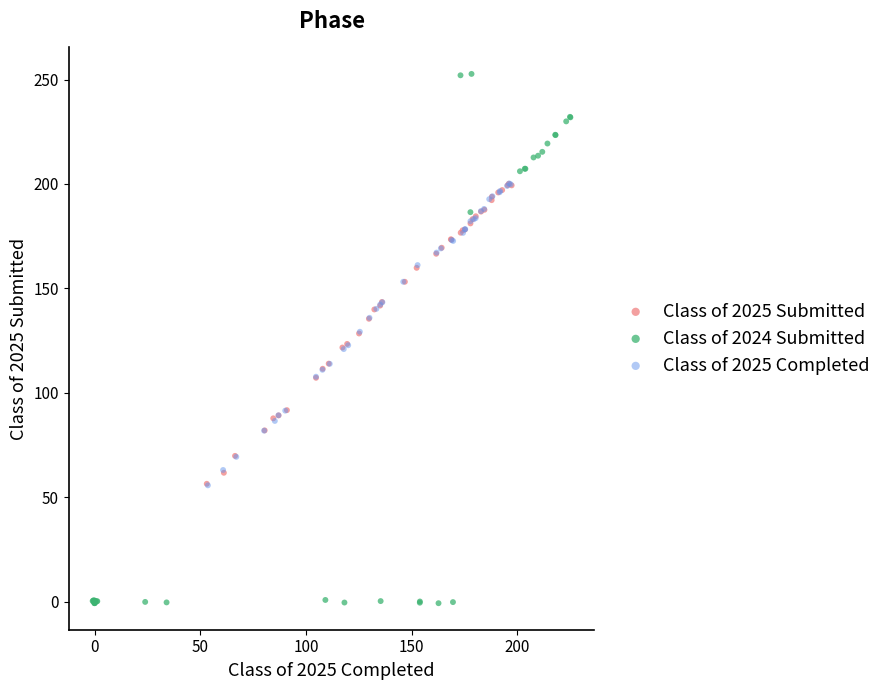

Which series contains the highest Y value?

Class of 2024 Submitted